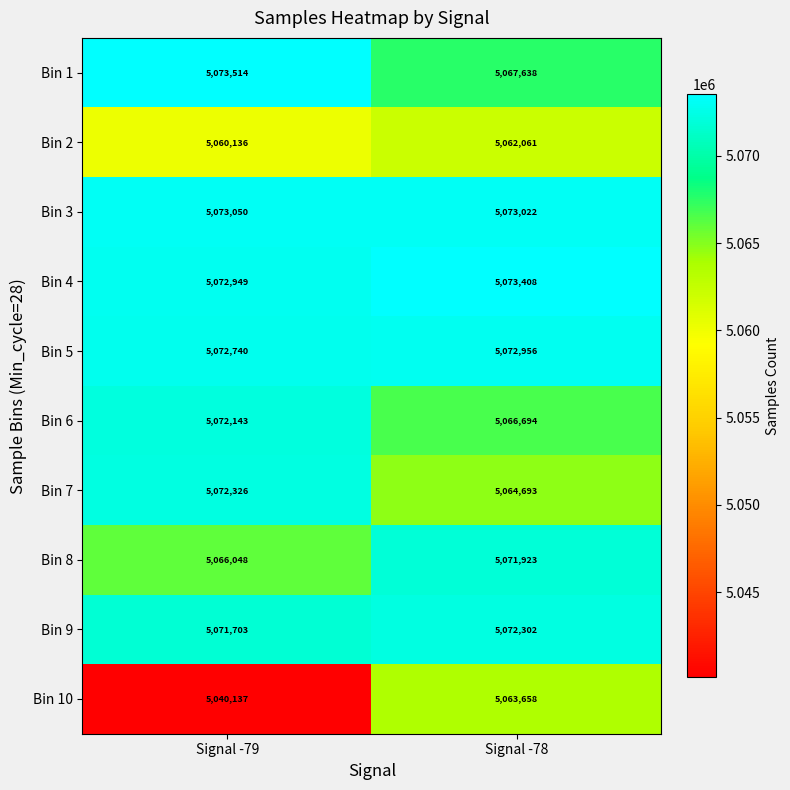

What is the spread (max minus min) of values at Signal -79?

33377